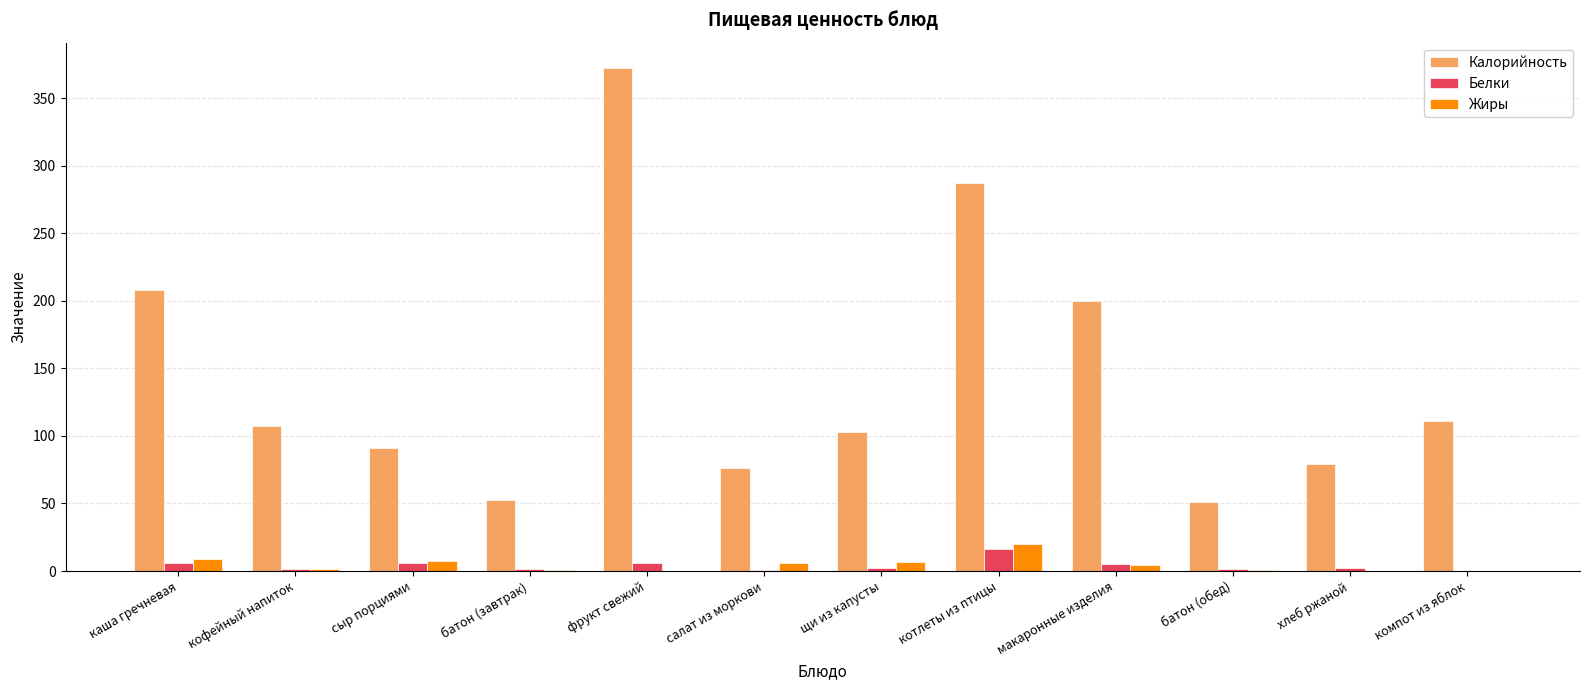

What is the greatest value displayed?

372.5